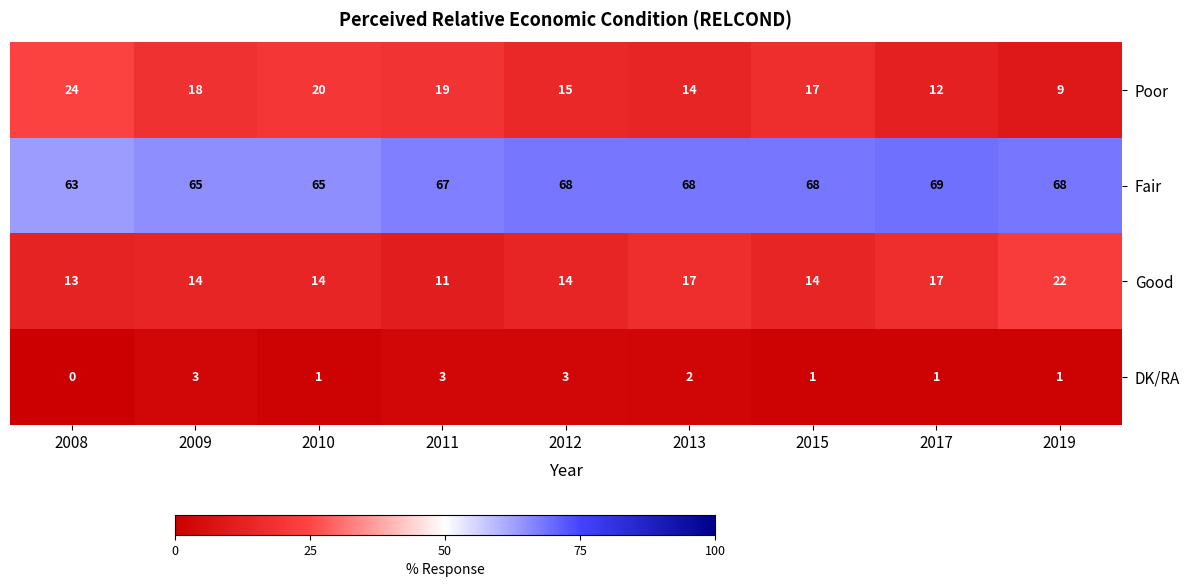

True or false: Good has a value of 11 at 2011.

True